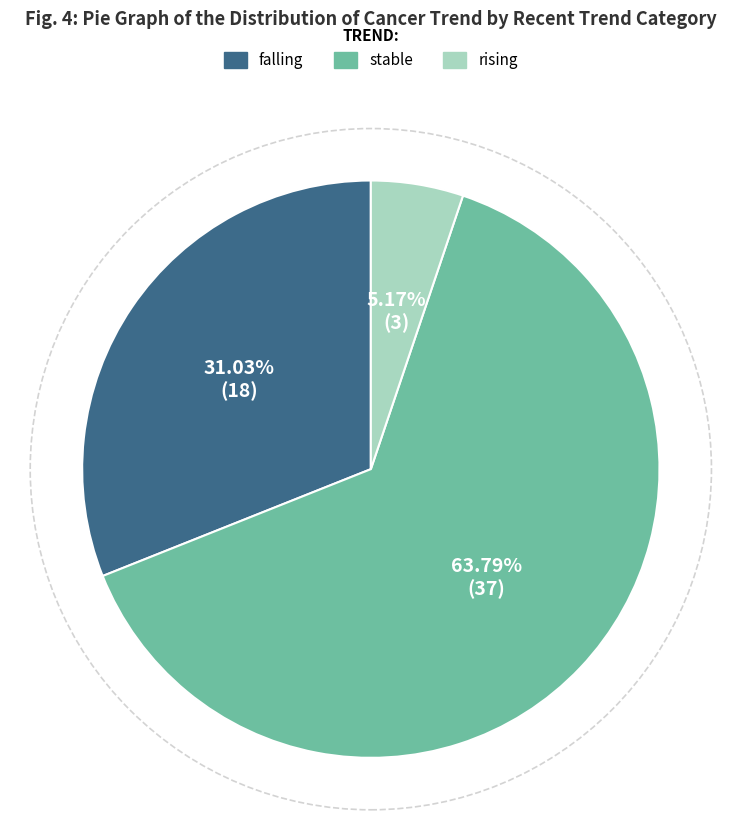

Which has a higher value, falling or stable?

stable